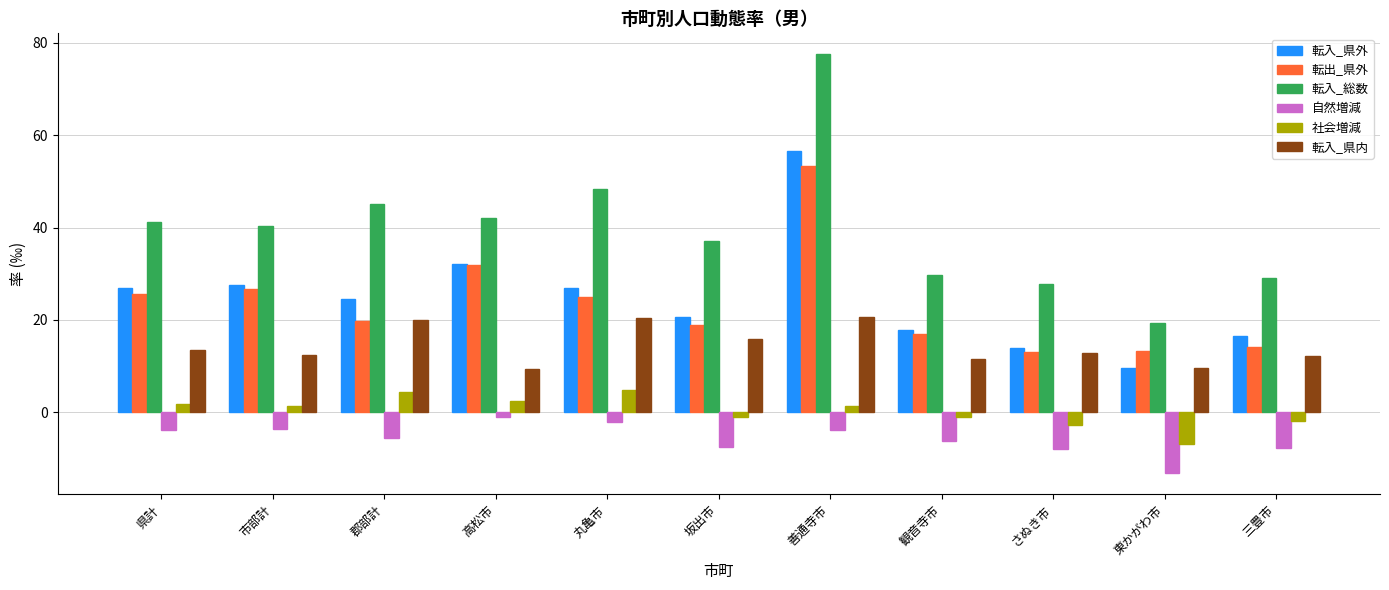

What is the difference between the maximum and minimum values in the 転出_県外 series?

40.3